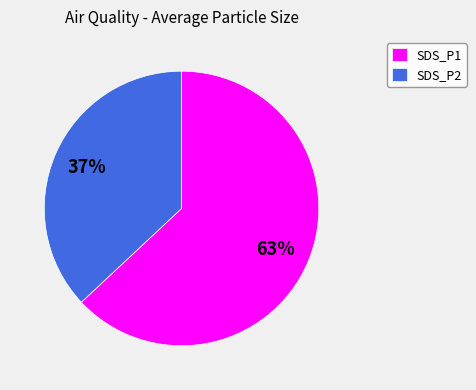

Is the sum of SDS_P1 and SDS_P2 greater than half?

Yes